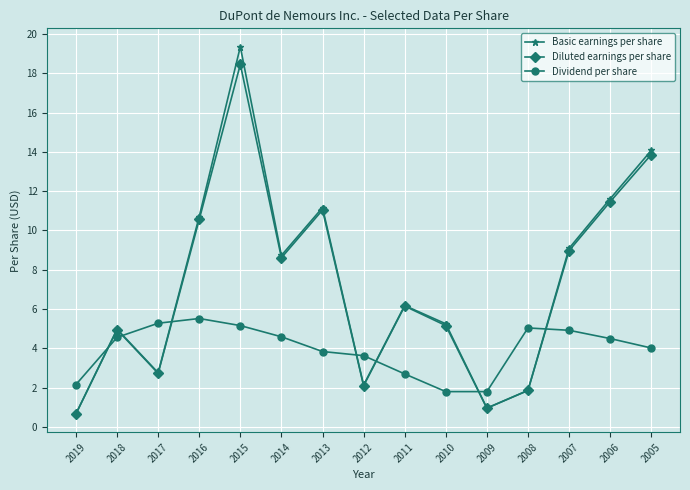

What is the sum of all Basic earnings per share values?

109.5